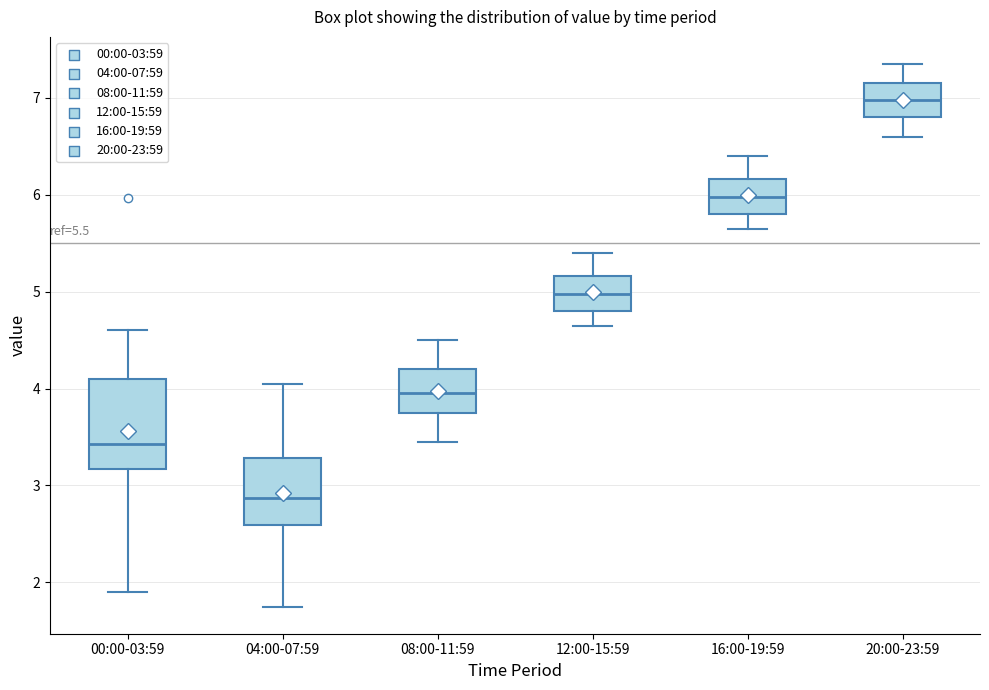

Comparing the boxes themselves (not the whiskers), which one is the tallest?

00:00-03:59